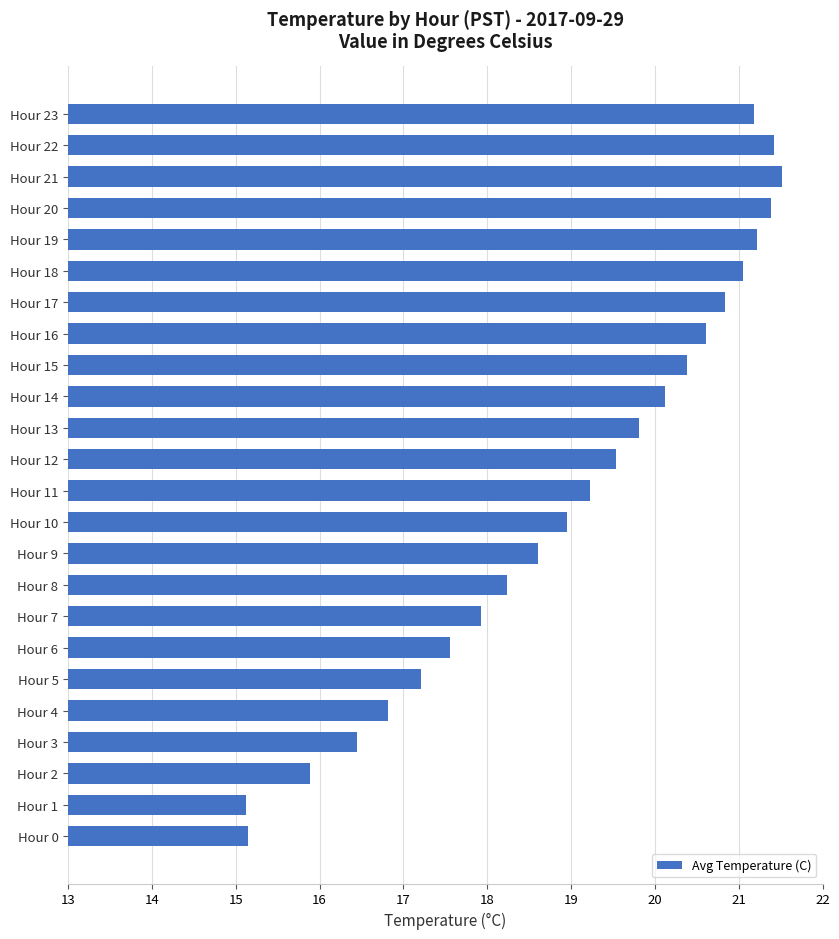

What is the change in value from Hour 15 to Hour 20?

+1.0